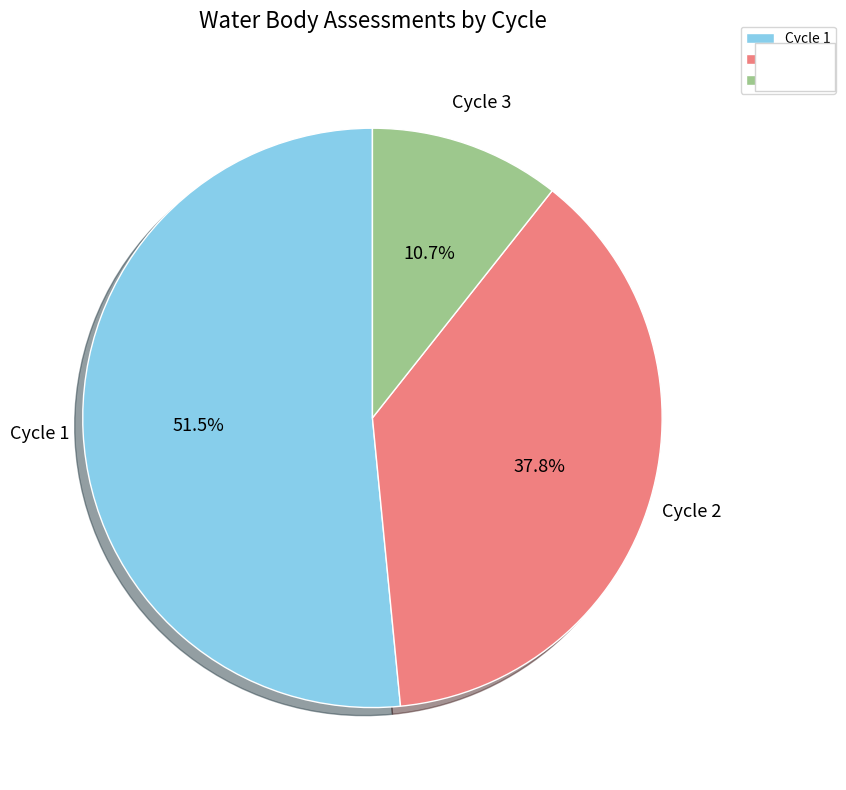

The Cycle 3 slice represents 40% of the pie. True or false?

False